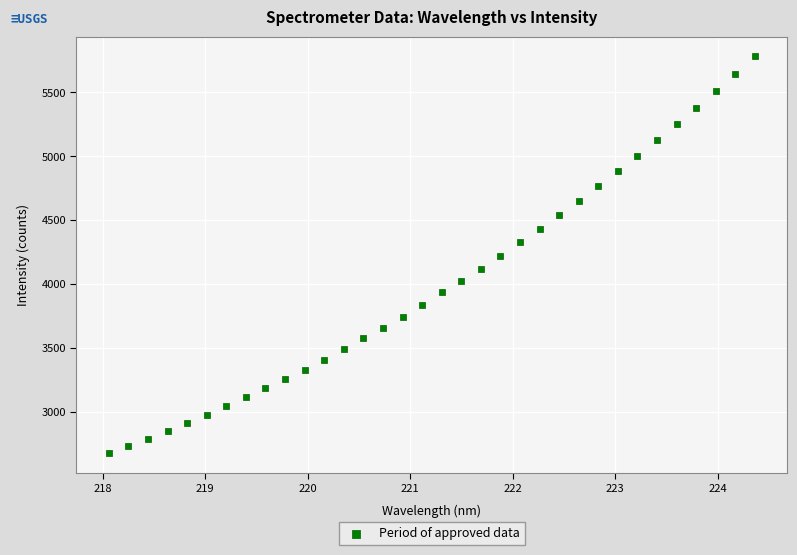

What is the range of X values (max minus min)?

6.3